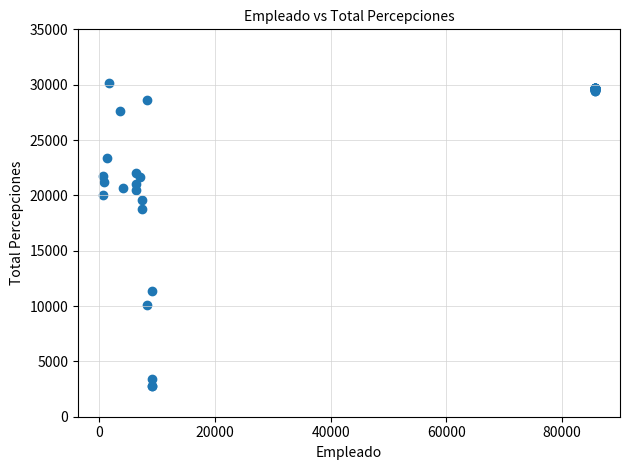

What Y value in the scatter plot is closest to 16449?

18747.9